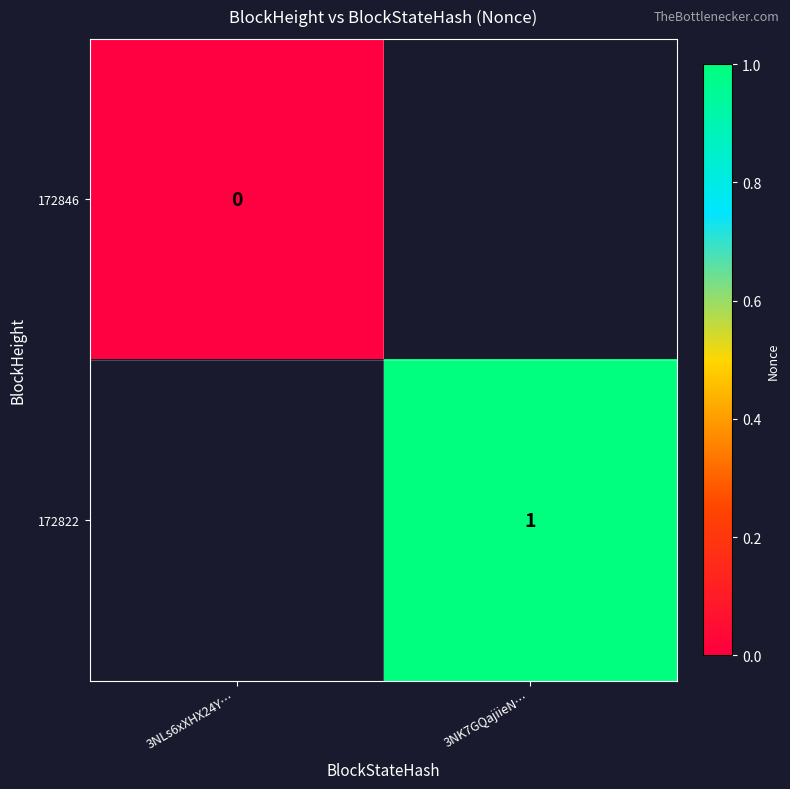

Count the number of categories in the chart.

2